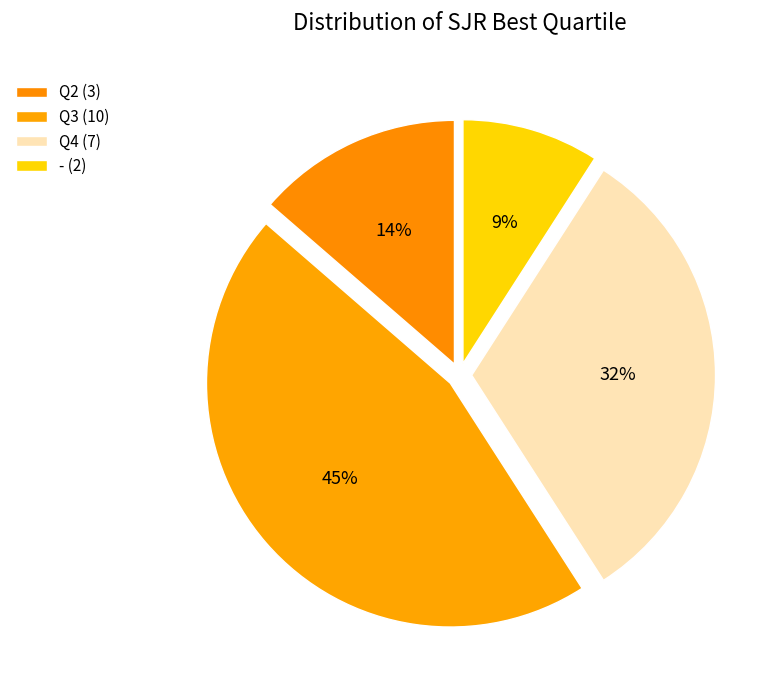

Do Q2 and - together represent more than half of the pie?

No